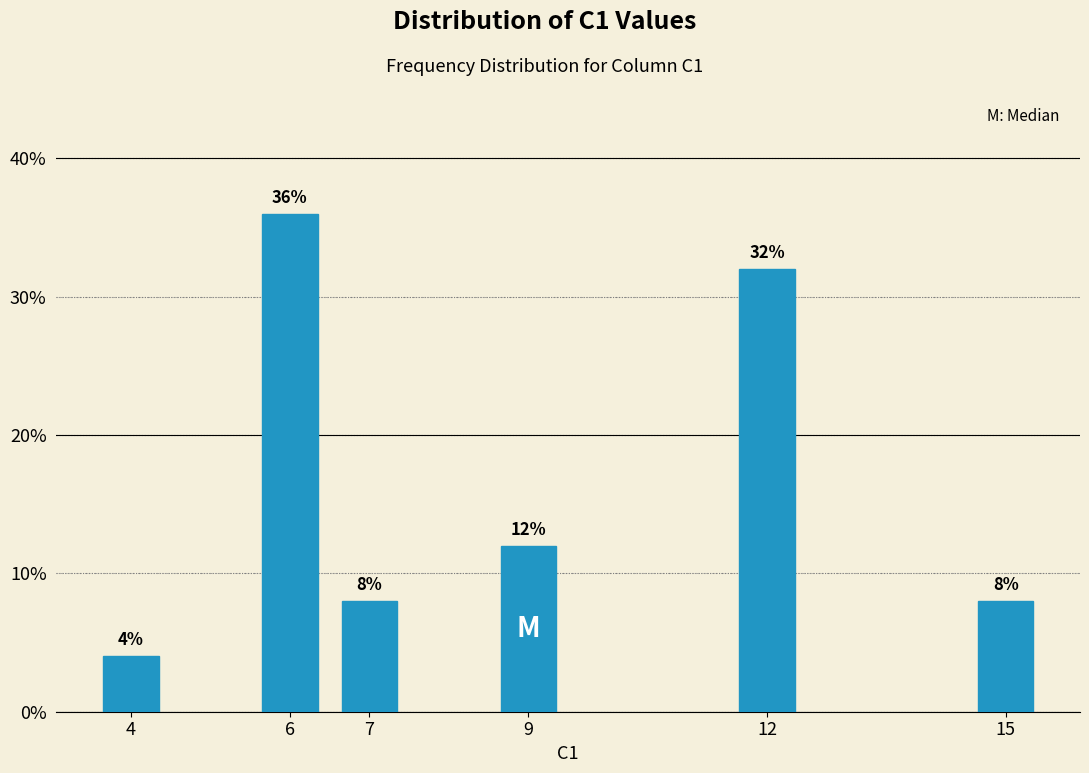

Reading right to left, list all the values displayed in this chart.

8	32	12	8	36	4